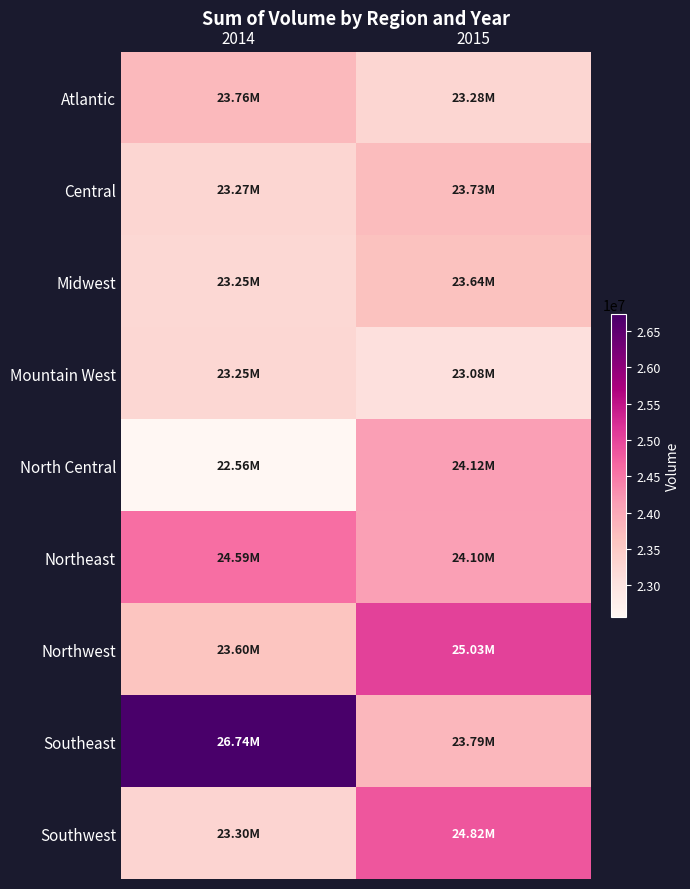

Reading left to right, list all the values displayed in this chart.

Atlantic: 2014=23760133	2015=23276049
Central: 2014=23274159	2015=23727556
Midwest: 2014=23246331	2015=23643436
Mountain West: 2014=23247582	2015=23075908
North Central: 2014=22561702	2015=24118888
Northeast: 2014=24586713	2015=24103492
Northwest: 2014=23604961	2015=25028389
Southeast: 2014=26736115	2015=23785488
Southwest: 2014=23300579	2015=24817582